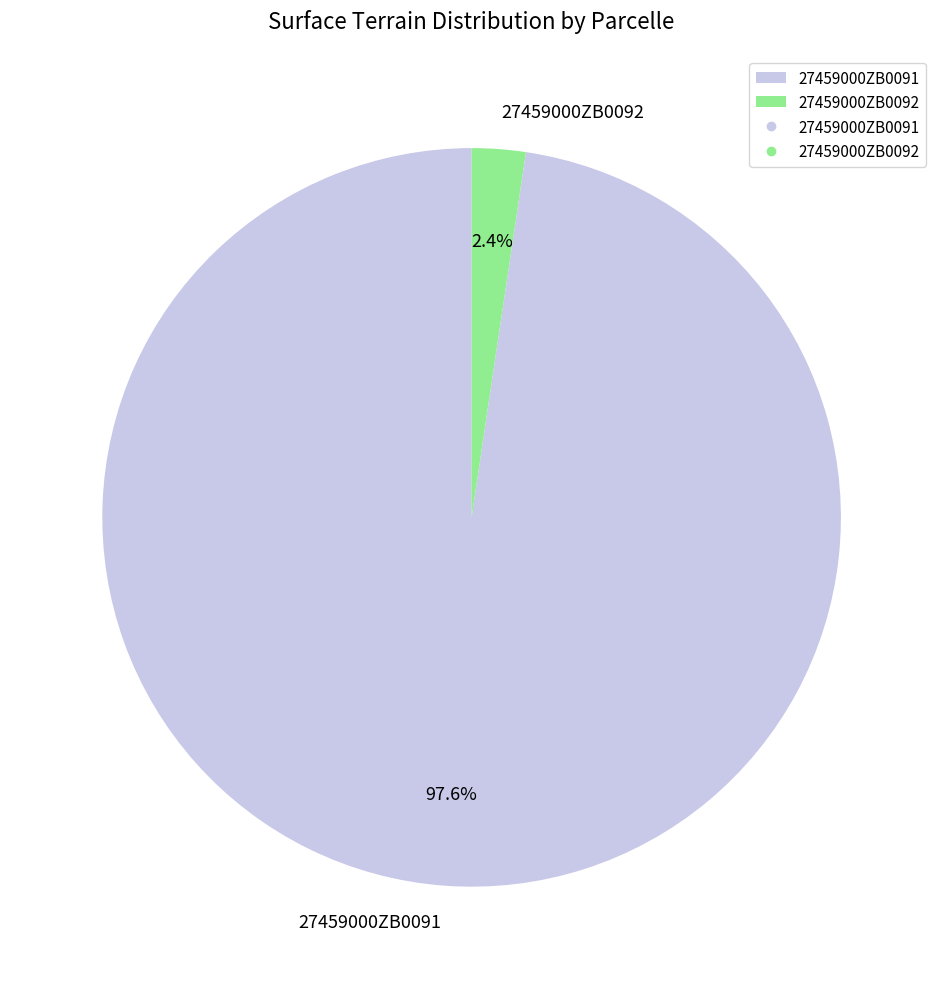

Which has a higher value, 27459000ZB0092 or 27459000ZB0091?

27459000ZB0091